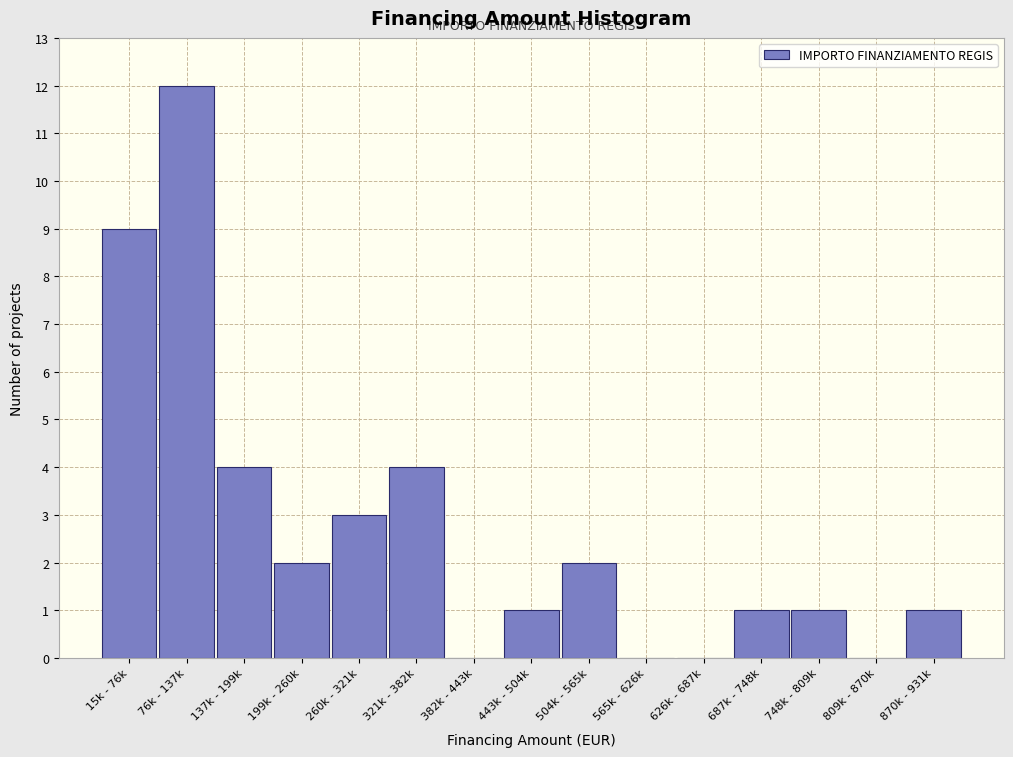

Reading left to right, what are all the values shown in this chart?

15k - 76k=9	76k - 137k=12	137k - 199k=4	199k - 260k=2	260k - 321k=3	321k - 382k=4	382k - 443k=0	443k - 504k=1	504k - 565k=2	565k - 626k=0	626k - 687k=0	687k - 748k=1	748k - 809k=1	809k - 870k=0	870k - 931k=1